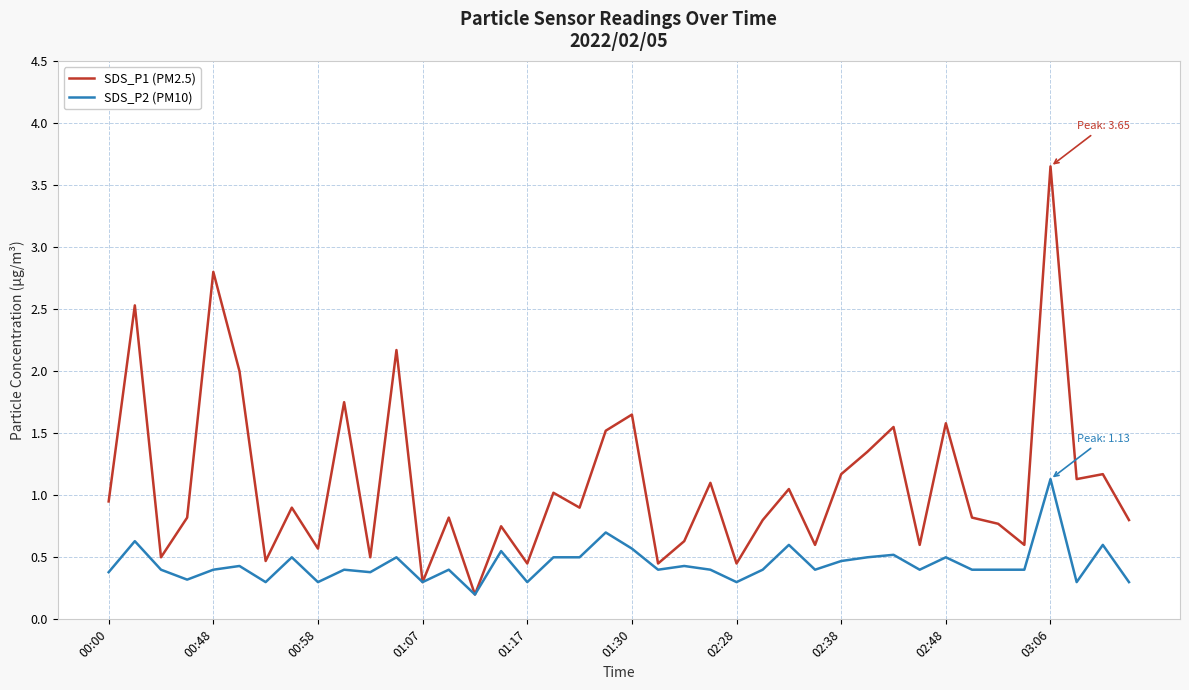

Which series has the largest range (max minus min)?

SDS_P1 (PM2.5)